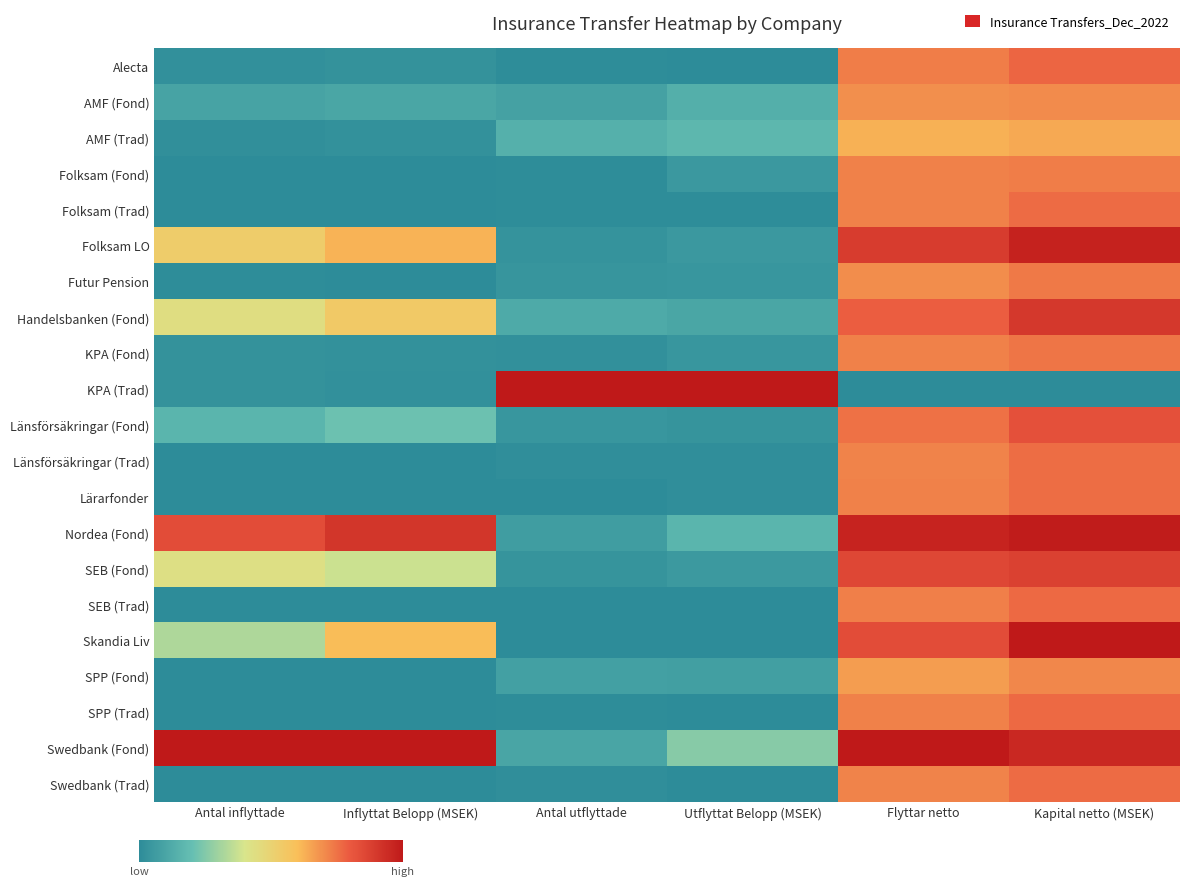

Reading right to left, extract all data points from this chart.

Alecta: Kapital netto (MSEK)=0.8	Flyttar netto=0.7	Utflyttat Belopp (MSEK)=0.0	Antal utflyttade=0.0	Inflyttat Belopp (MSEK)=0.0	Antal inflyttade=0.0
AMF (Fond): Kapital netto (MSEK)=0.7	Flyttar netto=0.7	Utflyttat Belopp (MSEK)=0.1	Antal utflyttade=0.1	Inflyttat Belopp (MSEK)=0.1	Antal inflyttade=0.1
AMF (Trad): Kapital netto (MSEK)=0.6	Flyttar netto=0.6	Utflyttat Belopp (MSEK)=0.2	Antal utflyttade=0.1	Inflyttat Belopp (MSEK)=0.0	Antal inflyttade=0.0
Folksam (Fond): Kapital netto (MSEK)=0.7	Flyttar netto=0.7	Utflyttat Belopp (MSEK)=0.1	Antal utflyttade=0.0	Inflyttat Belopp (MSEK)=0.0	Antal inflyttade=0.0
Folksam (Trad): Kapital netto (MSEK)=0.8	Flyttar netto=0.7	Utflyttat Belopp (MSEK)=0.0	Antal utflyttade=0.0	Inflyttat Belopp (MSEK)=0.0	Antal inflyttade=0.0
Folksam LO: Kapital netto (MSEK)=1.0	Flyttar netto=0.9	Utflyttat Belopp (MSEK)=0.0	Antal utflyttade=0.0	Inflyttat Belopp (MSEK)=0.6	Antal inflyttade=0.5
Futur Pension: Kapital netto (MSEK)=0.7	Flyttar netto=0.7	Utflyttat Belopp (MSEK)=0.0	Antal utflyttade=0.0	Inflyttat Belopp (MSEK)=0.0	Antal inflyttade=0.0
Handelsbanken (Fond): Kapital netto (MSEK)=0.9	Flyttar netto=0.8	Utflyttat Belopp (MSEK)=0.1	Antal utflyttade=0.1	Inflyttat Belopp (MSEK)=0.5	Antal inflyttade=0.4
KPA (Fond): Kapital netto (MSEK)=0.7	Flyttar netto=0.7	Utflyttat Belopp (MSEK)=0.0	Antal utflyttade=0.0	Inflyttat Belopp (MSEK)=0.0	Antal inflyttade=0.0
KPA (Trad): Kapital netto (MSEK)=0.0	Flyttar netto=0.0	Utflyttat Belopp (MSEK)=1.0	Antal utflyttade=1.0	Inflyttat Belopp (MSEK)=0.0	Antal inflyttade=0.0
Länsförsäkringar (Fond): Kapital netto (MSEK)=0.8	Flyttar netto=0.8	Utflyttat Belopp (MSEK)=0.0	Antal utflyttade=0.0	Inflyttat Belopp (MSEK)=0.2	Antal inflyttade=0.2
Länsförsäkringar (Trad): Kapital netto (MSEK)=0.8	Flyttar netto=0.7	Utflyttat Belopp (MSEK)=0.0	Antal utflyttade=0.0	Inflyttat Belopp (MSEK)=0.0	Antal inflyttade=0.0
Lärarfonder: Kapital netto (MSEK)=0.8	Flyttar netto=0.7	Utflyttat Belopp (MSEK)=0.0	Antal utflyttade=0.0	Inflyttat Belopp (MSEK)=0.0	Antal inflyttade=0.0
Nordea (Fond): Kapital netto (MSEK)=1.0	Flyttar netto=1.0	Utflyttat Belopp (MSEK)=0.2	Antal utflyttade=0.1	Inflyttat Belopp (MSEK)=0.9	Antal inflyttade=0.8
SEB (Fond): Kapital netto (MSEK)=0.9	Flyttar netto=0.9	Utflyttat Belopp (MSEK)=0.1	Antal utflyttade=0.0	Inflyttat Belopp (MSEK)=0.4	Antal inflyttade=0.4
SEB (Trad): Kapital netto (MSEK)=0.8	Flyttar netto=0.7	Utflyttat Belopp (MSEK)=0.0	Antal utflyttade=0.0	Inflyttat Belopp (MSEK)=0.0	Antal inflyttade=0.0
Skandia Liv: Kapital netto (MSEK)=1.0	Flyttar netto=0.8	Utflyttat Belopp (MSEK)=0.0	Antal utflyttade=0.0	Inflyttat Belopp (MSEK)=0.6	Antal inflyttade=0.3
SPP (Fond): Kapital netto (MSEK)=0.7	Flyttar netto=0.7	Utflyttat Belopp (MSEK)=0.1	Antal utflyttade=0.1	Inflyttat Belopp (MSEK)=0.0	Antal inflyttade=0.0
SPP (Trad): Kapital netto (MSEK)=0.8	Flyttar netto=0.7	Utflyttat Belopp (MSEK)=0.0	Antal utflyttade=0.0	Inflyttat Belopp (MSEK)=0.0	Antal inflyttade=0.0
Swedbank (Fond): Kapital netto (MSEK)=1.0	Flyttar netto=1.0	Utflyttat Belopp (MSEK)=0.3	Antal utflyttade=0.1	Inflyttat Belopp (MSEK)=1.0	Antal inflyttade=1.0
Swedbank (Trad): Kapital netto (MSEK)=0.8	Flyttar netto=0.7	Utflyttat Belopp (MSEK)=0.0	Antal utflyttade=0.0	Inflyttat Belopp (MSEK)=0.0	Antal inflyttade=0.0